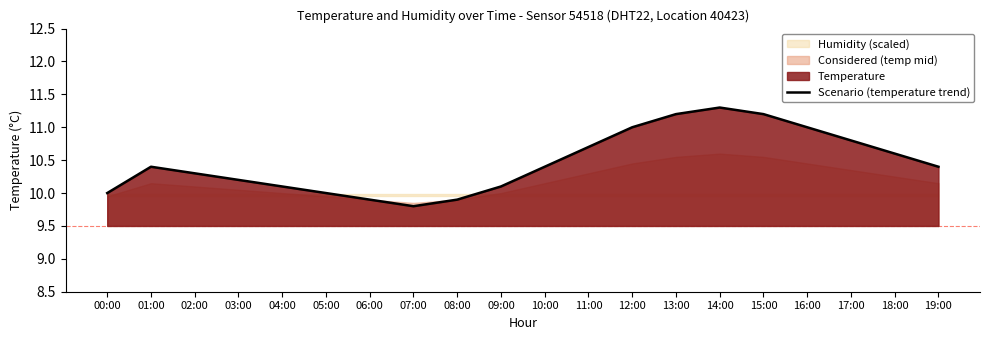

List the labels in order of value, smallest first.

07:00, 06:00, 08:00, 00:00, 05:00, 04:00, 09:00, 03:00, 02:00, 01:00, 10:00, 19:00, 18:00, 11:00, 17:00, 12:00, 16:00, 13:00, 15:00, 14:00